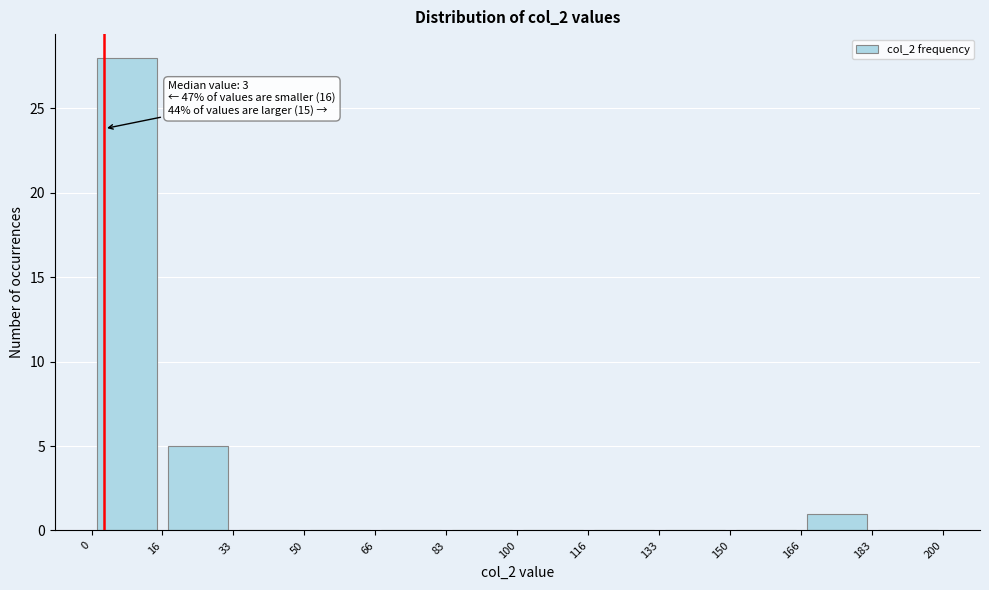

Over which range of the x-axis is the bar tallest?

0 to 16